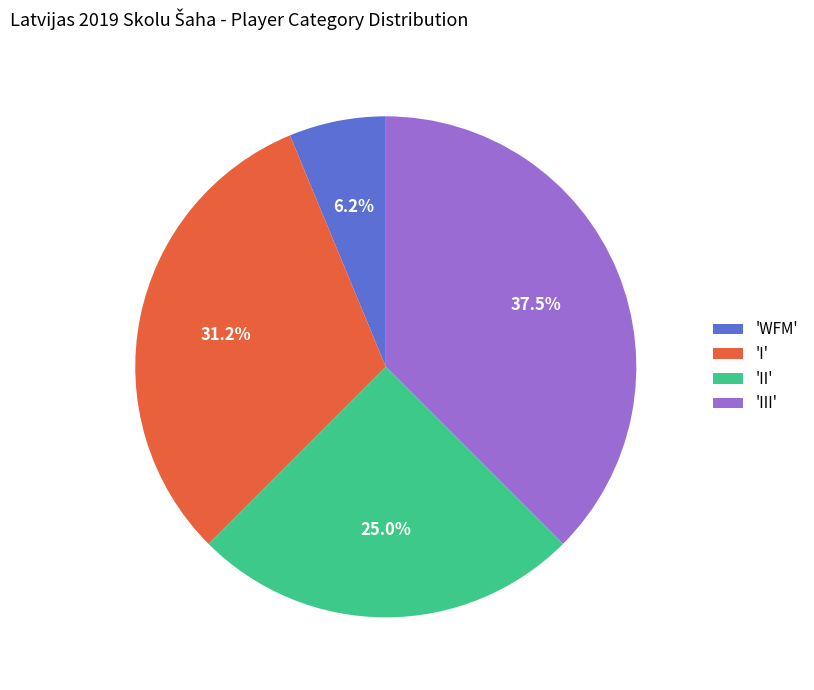

Is there any slice that represents more than half of the pie?

No